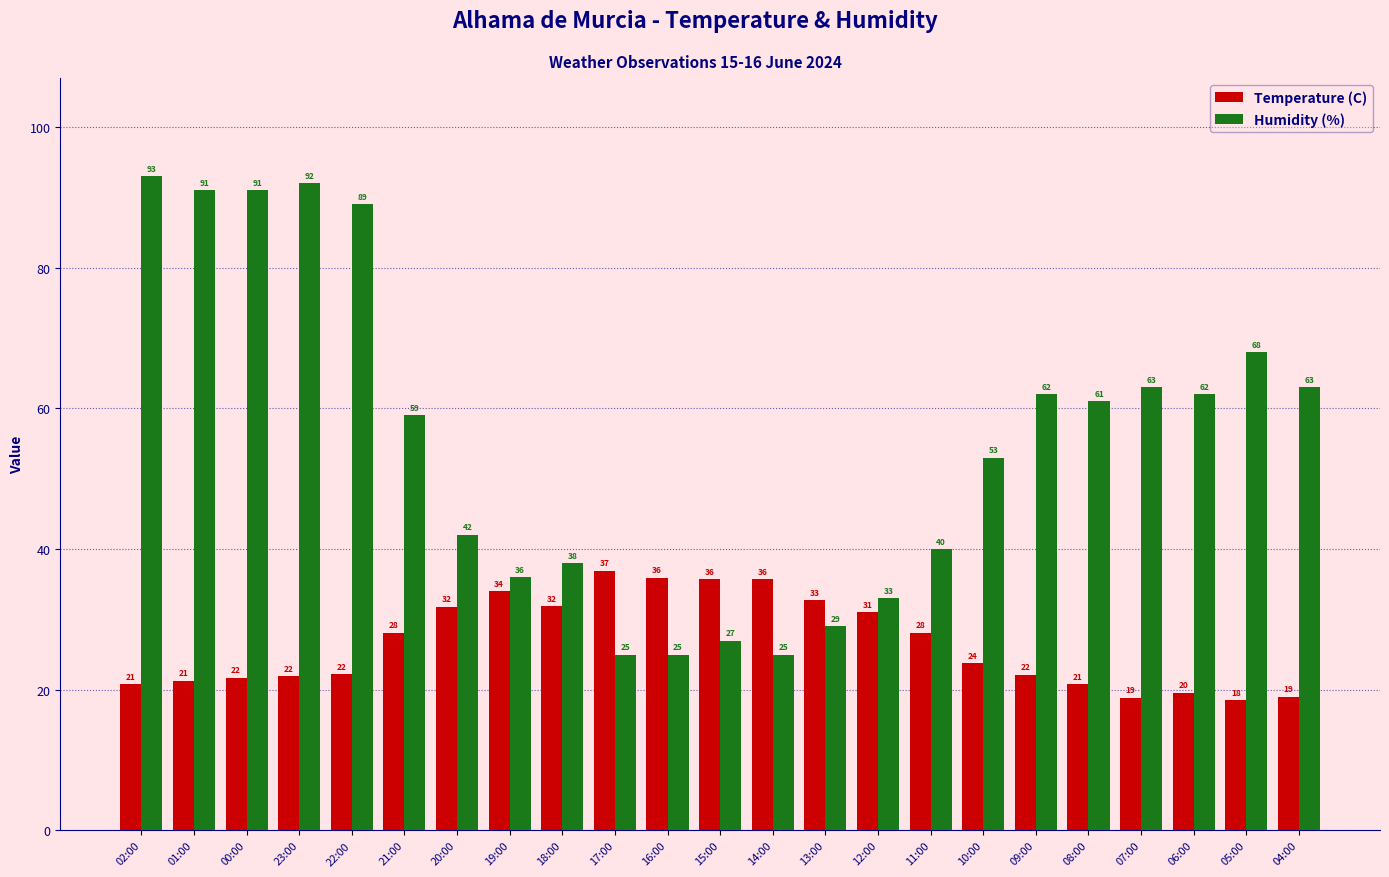

What is the minimum value shown in the chart?

18.5